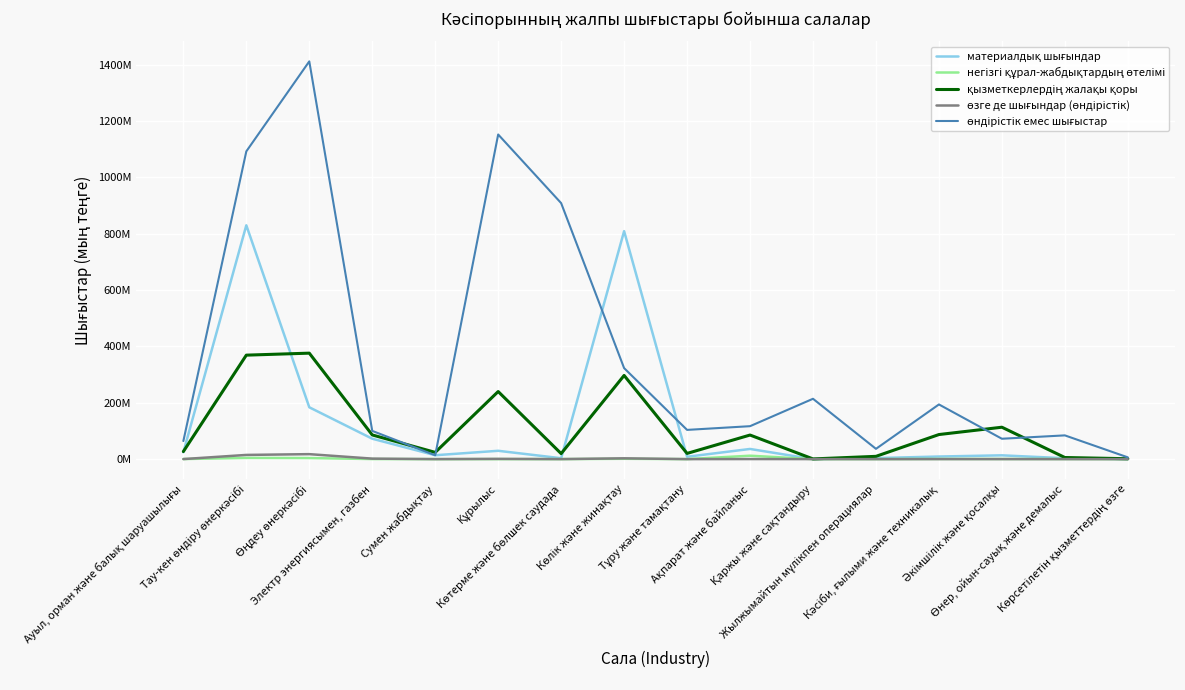

True or false: материалдық шығындар and өндірістік емес шығыстар cross at least once.

True